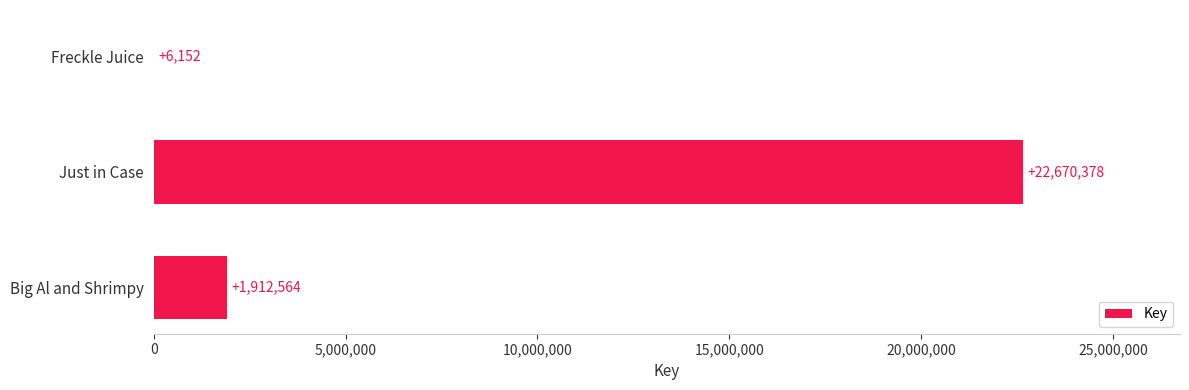

Reading top to bottom, transcribe all the data shown in this chart.

Freckle Juice=6152	Just in Case=22670378	Big Al and Shrimpy=1912564